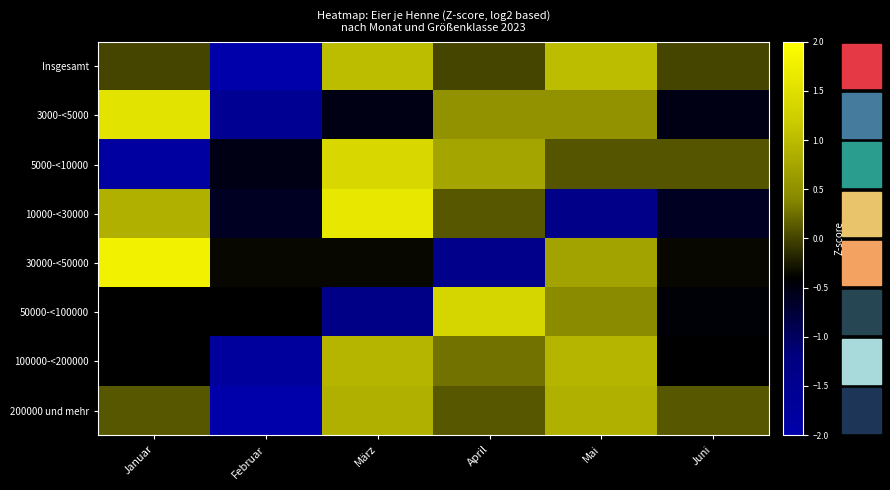

What is the smallest value displayed?

-2.1